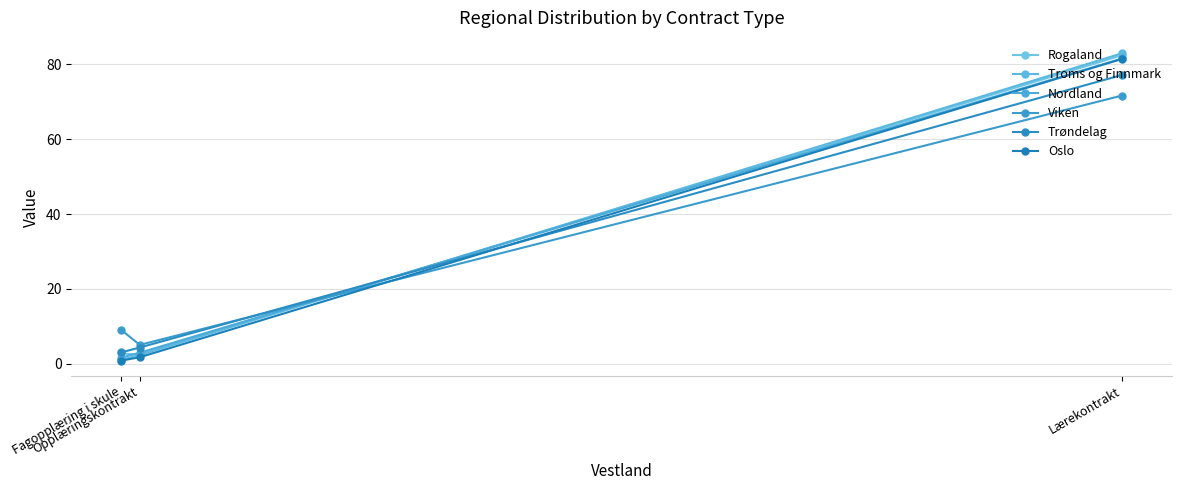

The value of Troms og Finnmark at Lærekontrakt is 139.7. True or false?

False